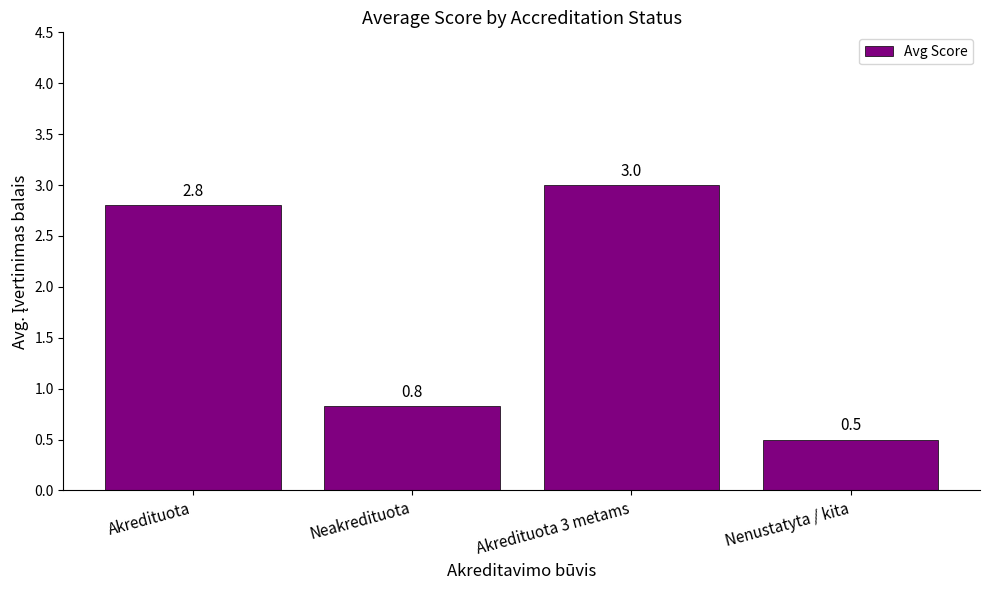

What is the sum of the values at Neakredituota and Nenustatyta / kita?

1.3